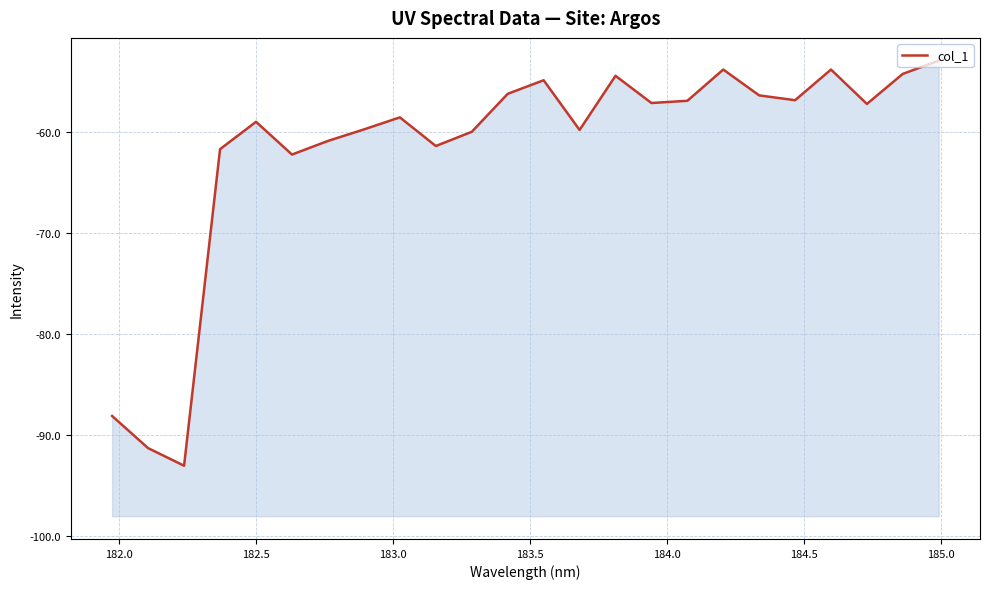

Does the chart display data point markers on the line(s)?

No